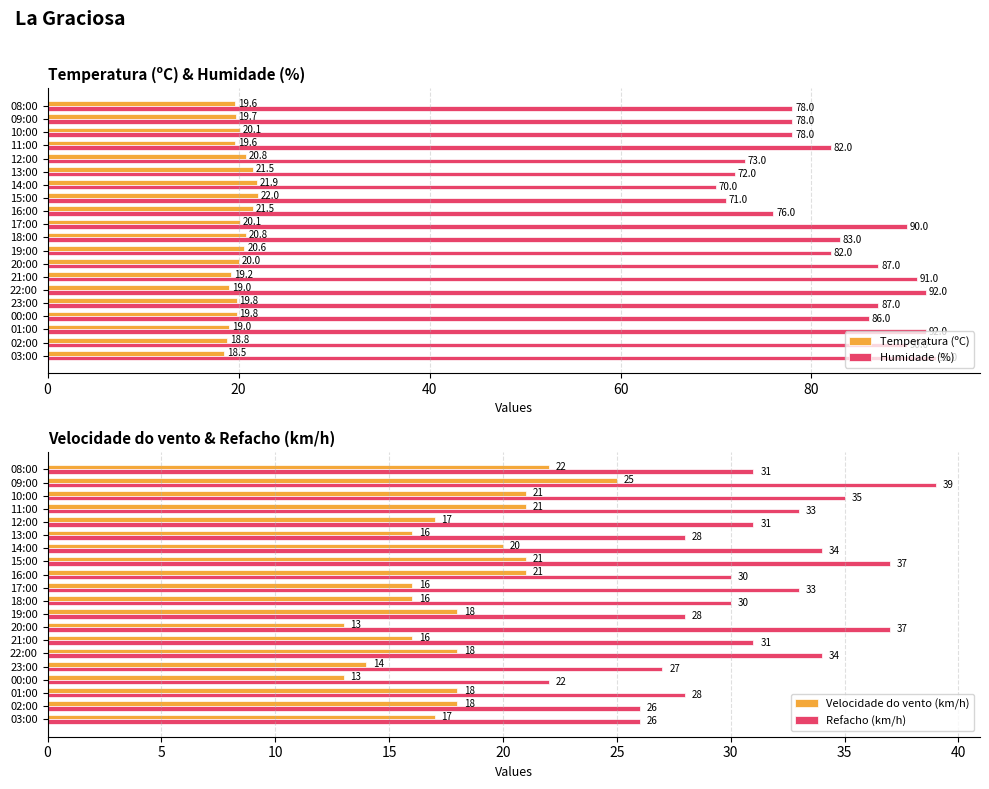

At how many categories does at least one series exceed 75?

16